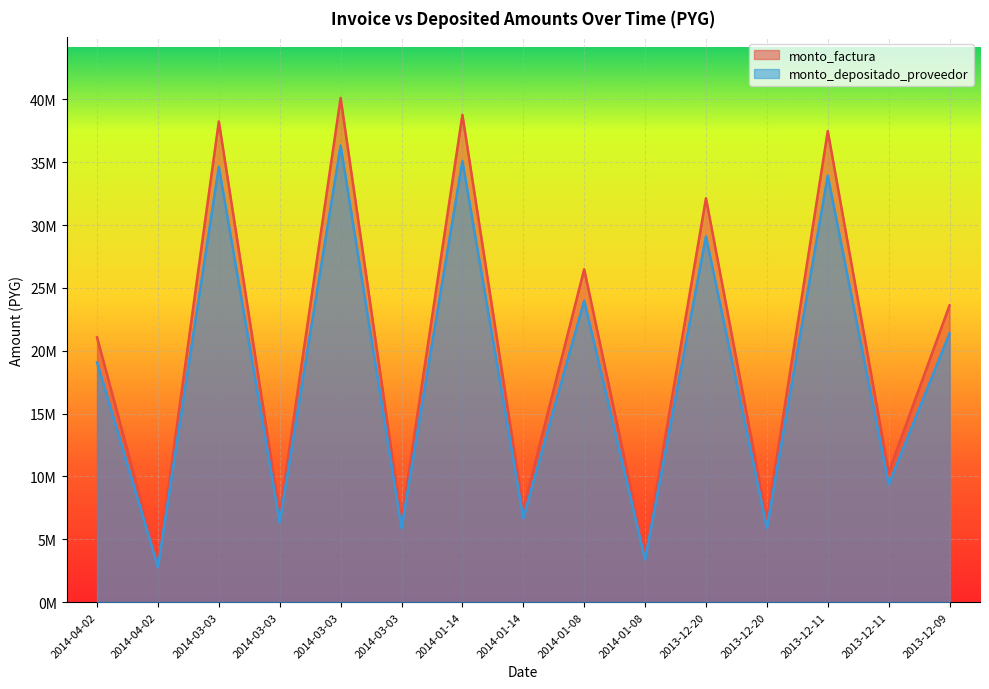

The value of monto_depositado_proveedor at 2014-04-02 is 2790497. True or false?

True